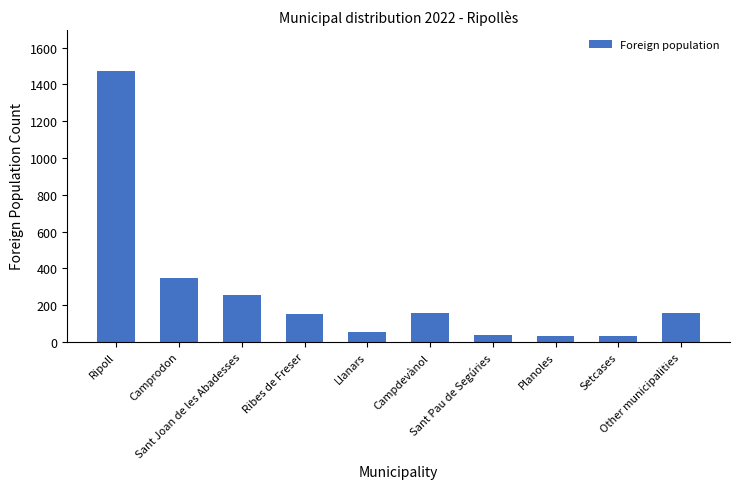

What is the maximum value shown in the chart?

1475